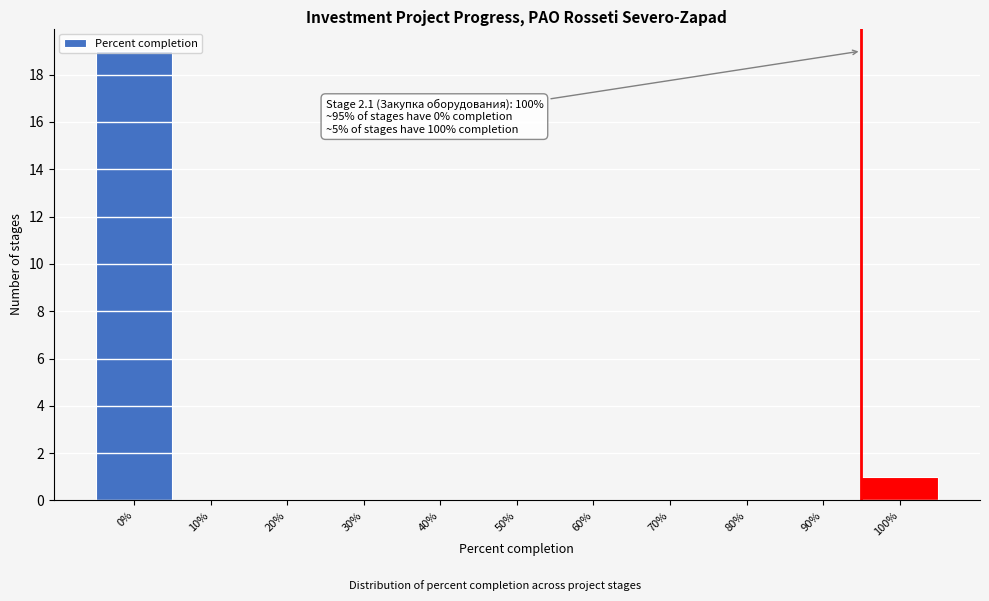

Where is the data nearest to the value 9?

100%